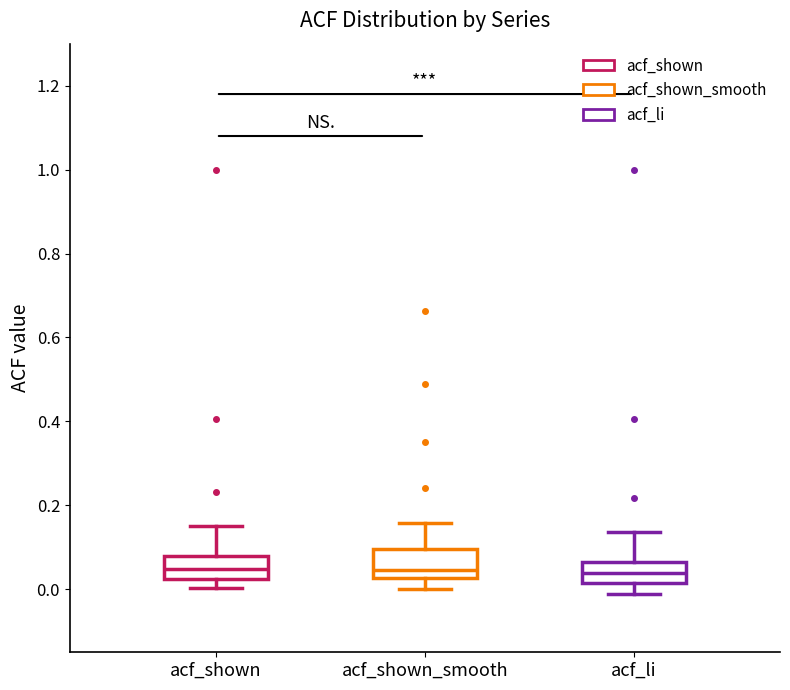

Where is the lower edge of the box for acf_shown_smooth on the y-axis? The values are not printed on the chart, so give them approximately, as read against the axis.

0.02